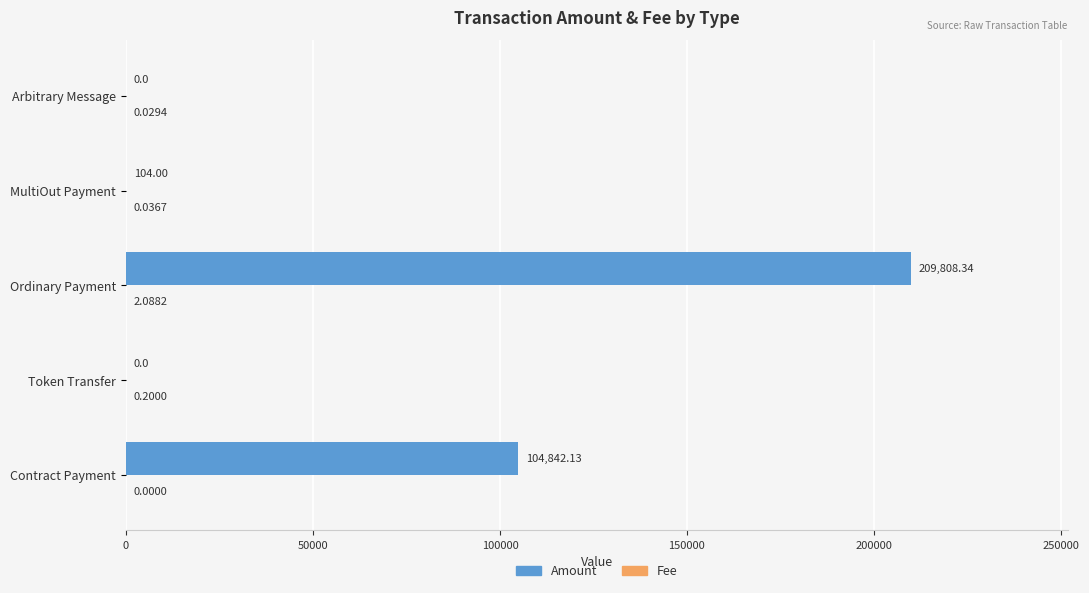

Which series changed the most between Contract Payment and Ordinary Payment?

Amount